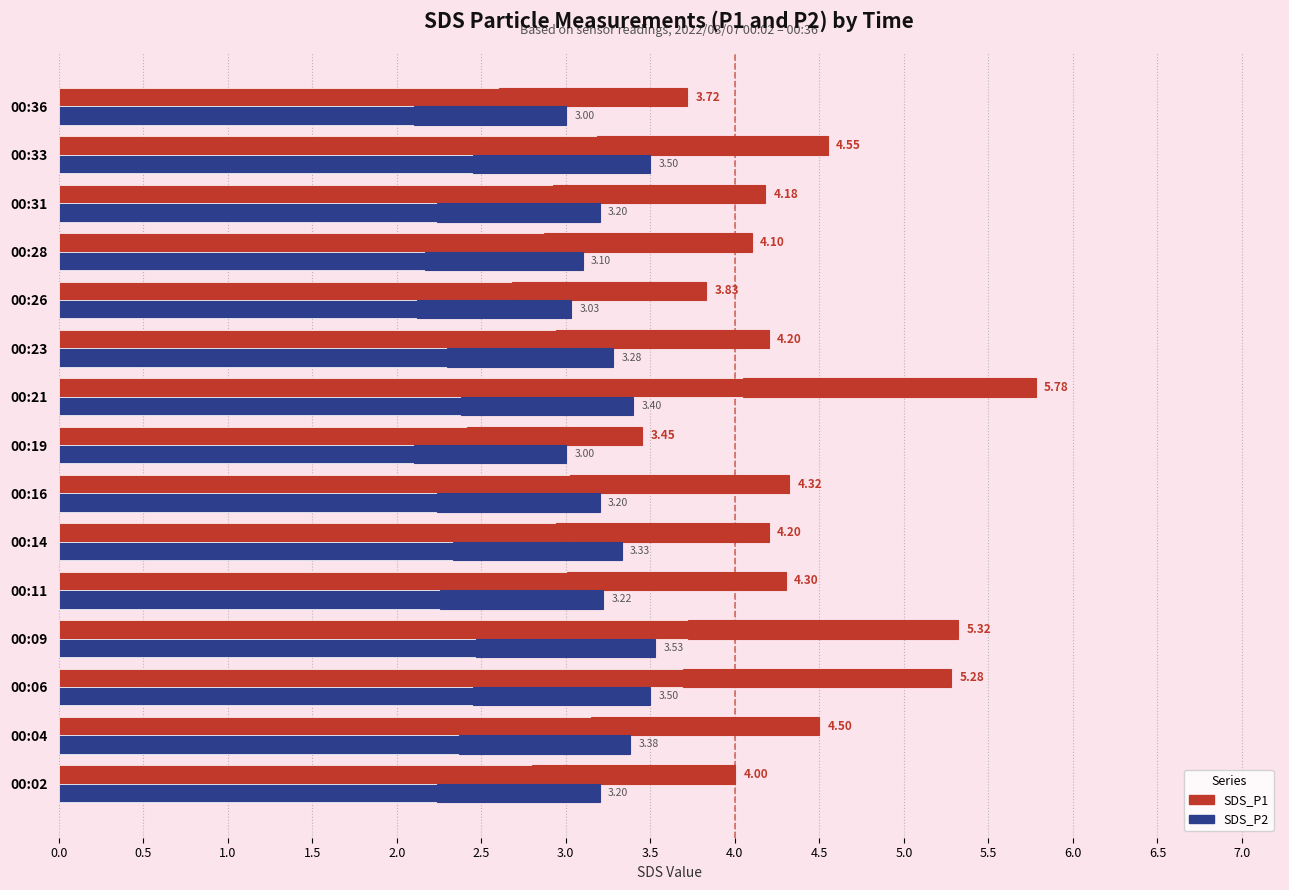

What is the average value of the SDS_P1 series?

4.4